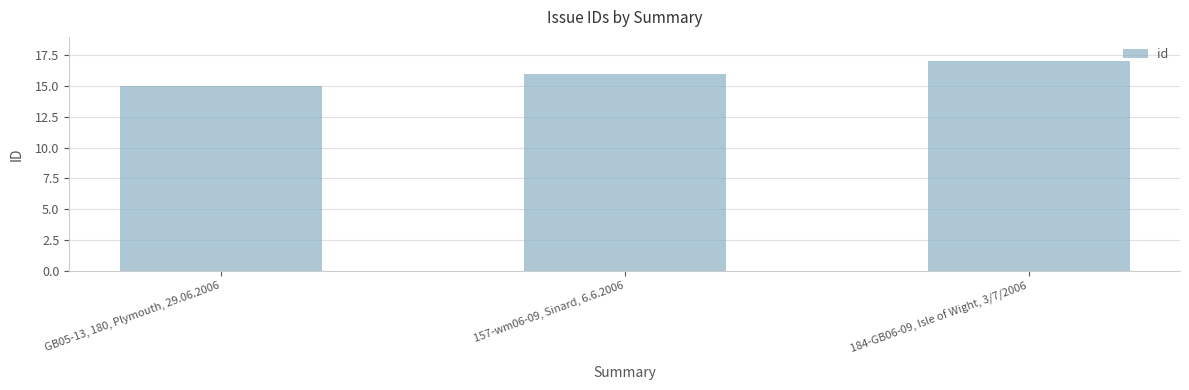

What is the label of the 1st bar from the left?

GB05-13, 180, Plymouth, 29.06.2006